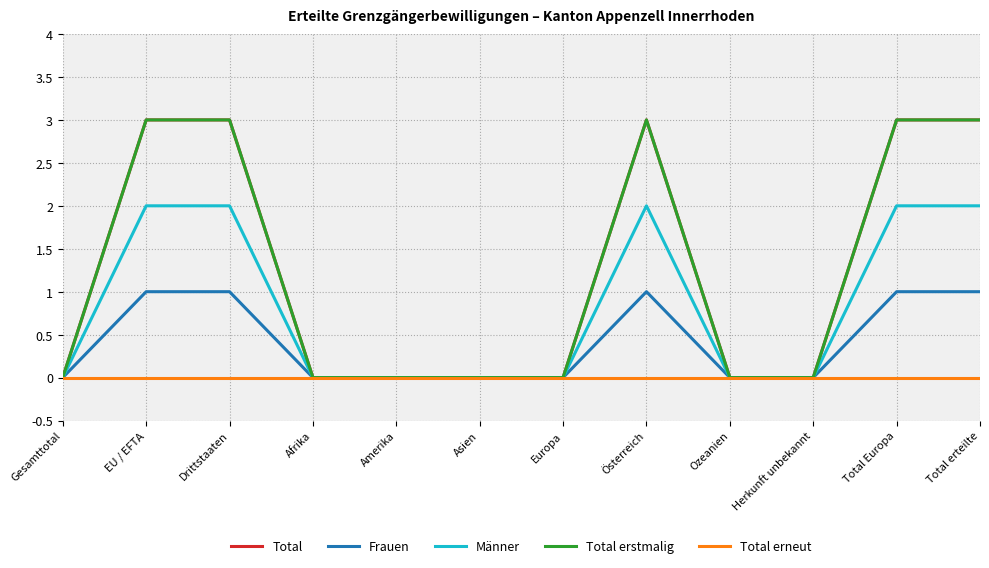

Reading right to left, list all the values displayed in this chart.

Total: Total erteilte=3	Total Europa=3	Herkunft unbekannt=0	Ozeanien=0	Österreich=3	Europa=0	Asien=0	Amerika=0	Afrika=0	Drittstaaten=3	EU / EFTA=3	Gesamttotal=0
Frauen: Total erteilte=1	Total Europa=1	Herkunft unbekannt=0	Ozeanien=0	Österreich=1	Europa=0	Asien=0	Amerika=0	Afrika=0	Drittstaaten=1	EU / EFTA=1	Gesamttotal=0
Männer: Total erteilte=2	Total Europa=2	Herkunft unbekannt=0	Ozeanien=0	Österreich=2	Europa=0	Asien=0	Amerika=0	Afrika=0	Drittstaaten=2	EU / EFTA=2	Gesamttotal=0
Total erstmalig: Total erteilte=3	Total Europa=3	Herkunft unbekannt=0	Ozeanien=0	Österreich=3	Europa=0	Asien=0	Amerika=0	Afrika=0	Drittstaaten=3	EU / EFTA=3	Gesamttotal=0
Total erneut: Total erteilte=0	Total Europa=0	Herkunft unbekannt=0	Ozeanien=0	Österreich=0	Europa=0	Asien=0	Amerika=0	Afrika=0	Drittstaaten=0	EU / EFTA=0	Gesamttotal=0